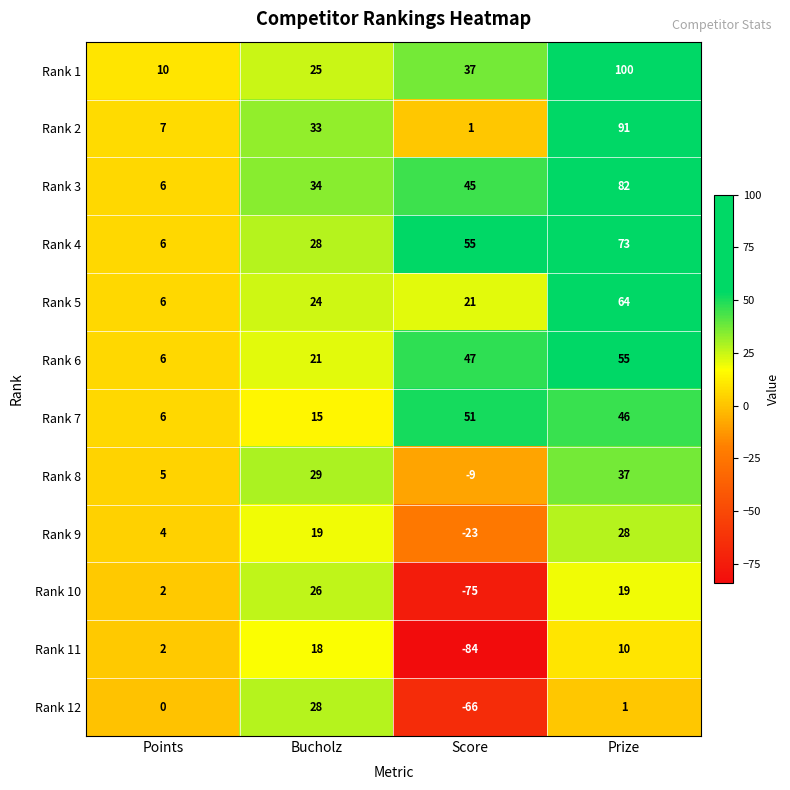

Where is Rank 10 nearest to the value -24?

Points